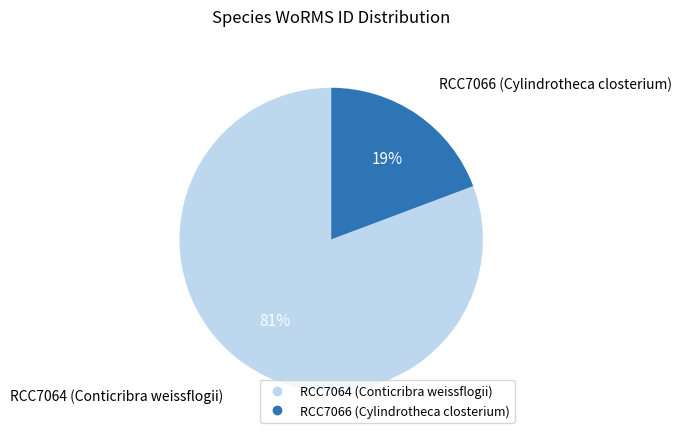

How many segments does this pie chart have?

2